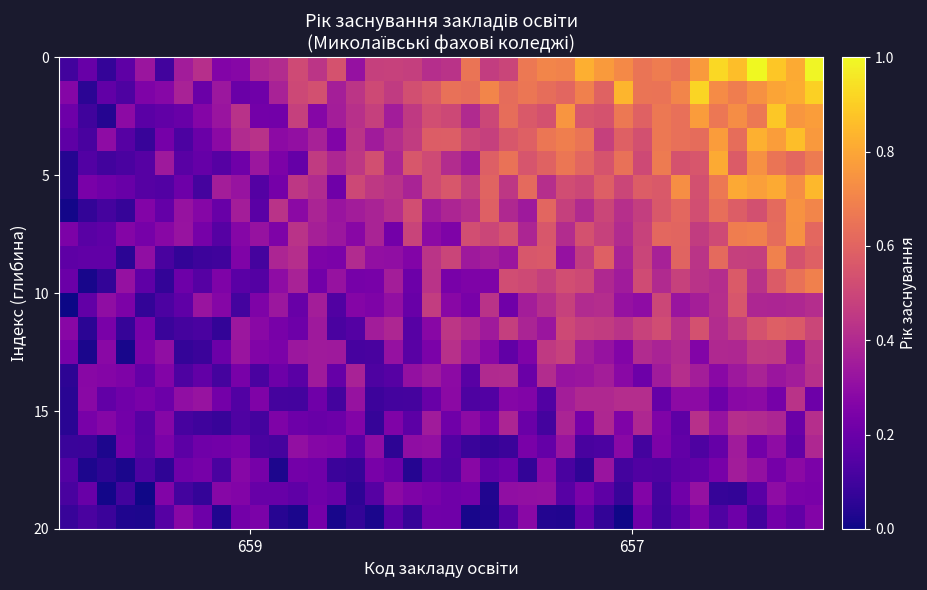

Count the number of data series in this chart.

20